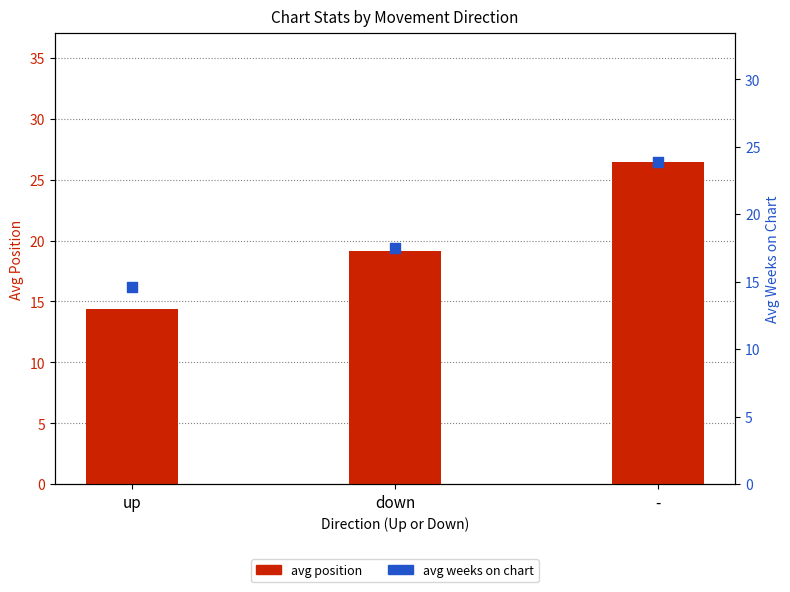

Which series has the largest total across all categories?

avg position